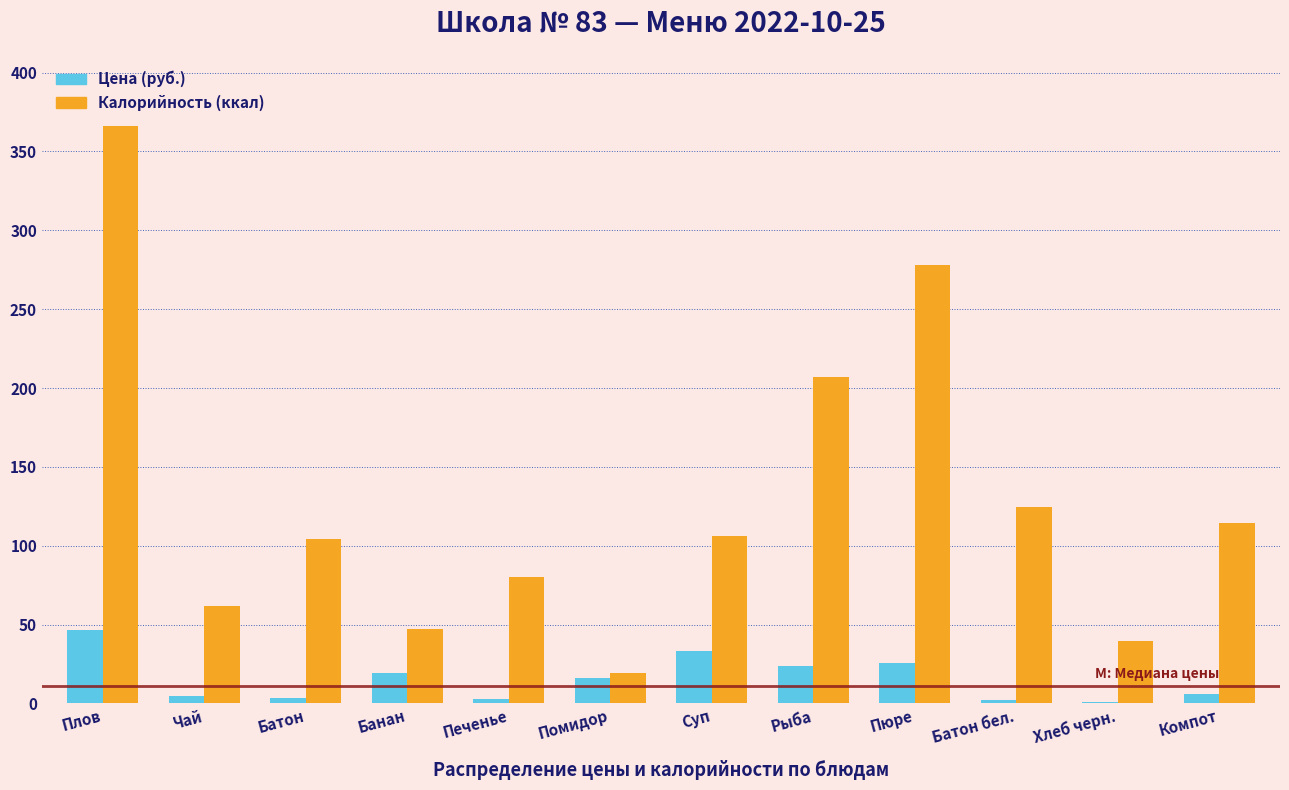

Where is Калорийность (ккал) nearest to the value 192?

Рыба